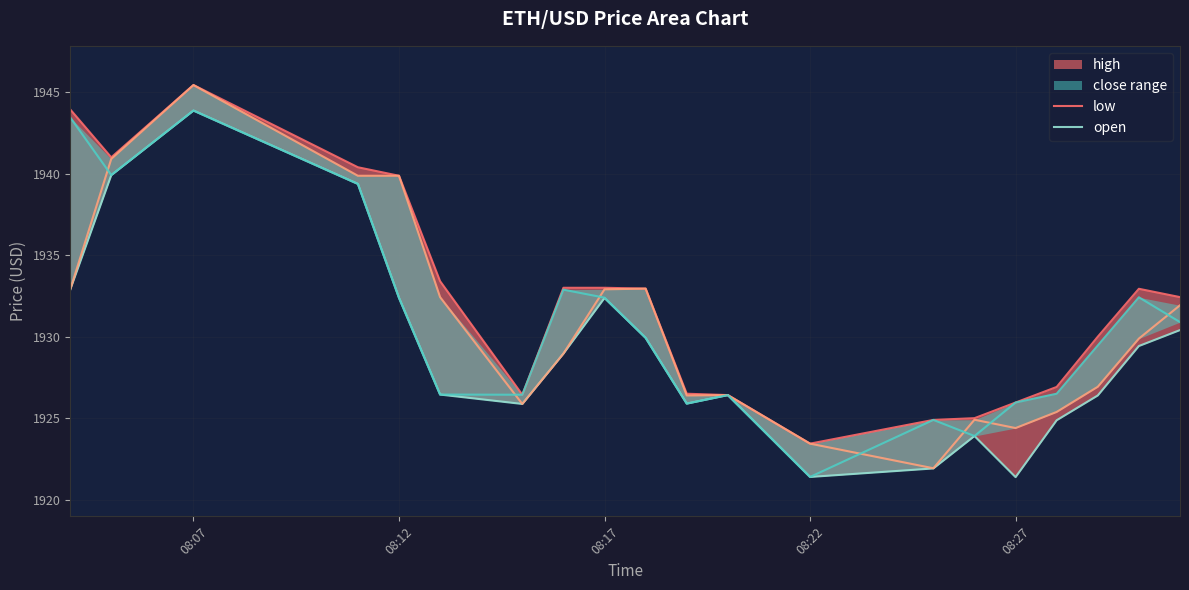

In low, how many points are higher than both neighbors (excluding endpoints)?

4